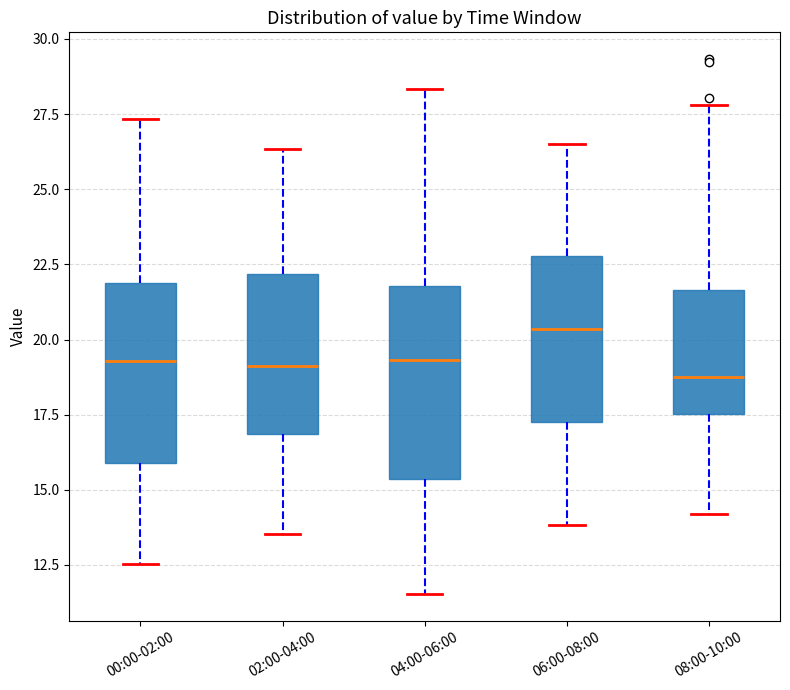

Where is the lower edge of the box for 00:00-02:00 on the y-axis? The values are not printed on the chart, so give them approximately, as read against the axis.

16.0